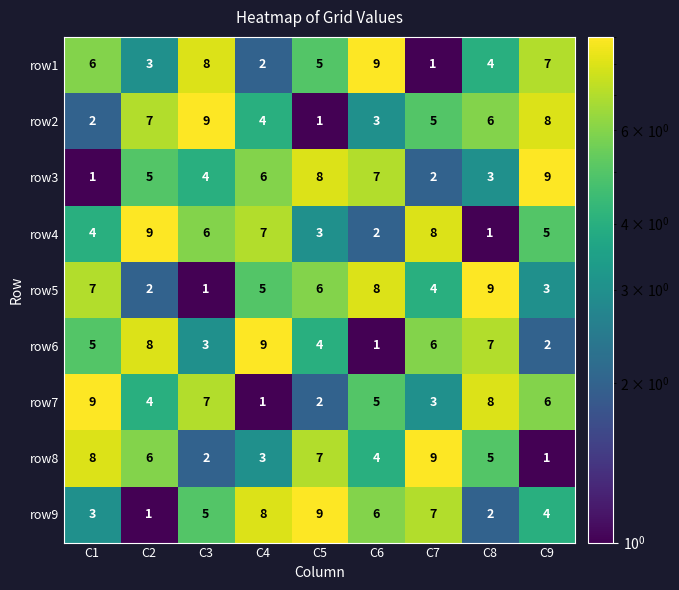

List the labels in order of row6 value, largest first.

C4, C2, C8, C7, C1, C5, C3, C9, C6